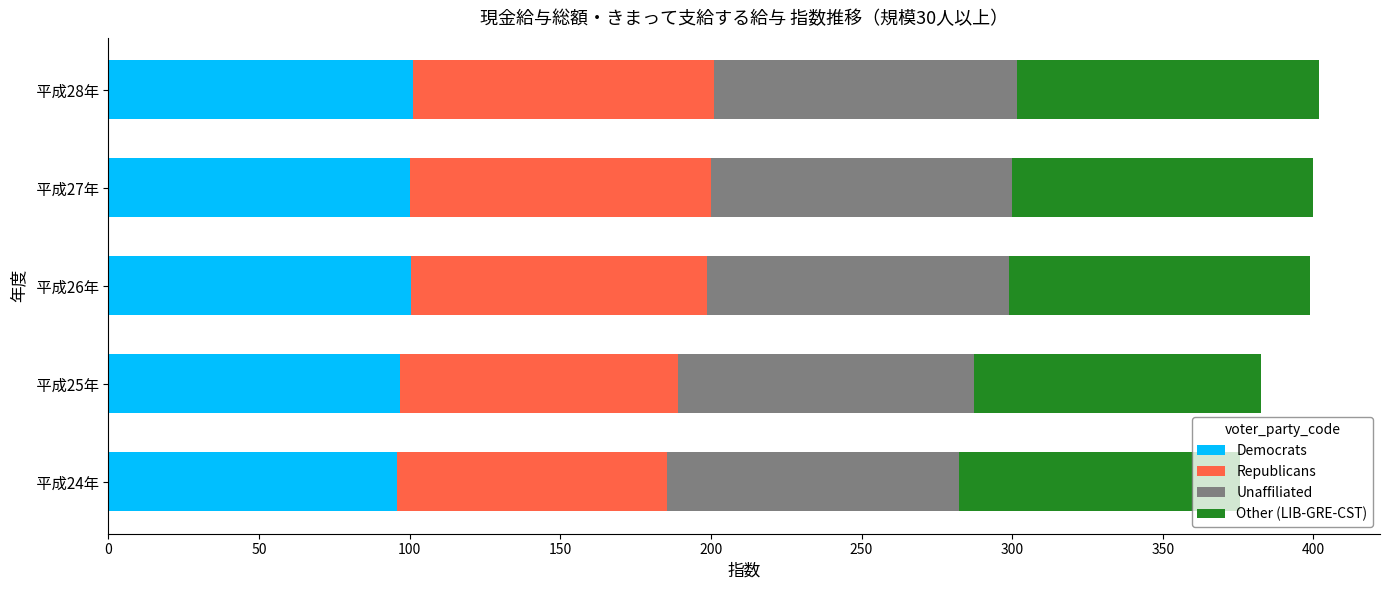

Is it true that Democrats equals 38.9 at  平成27年?

False